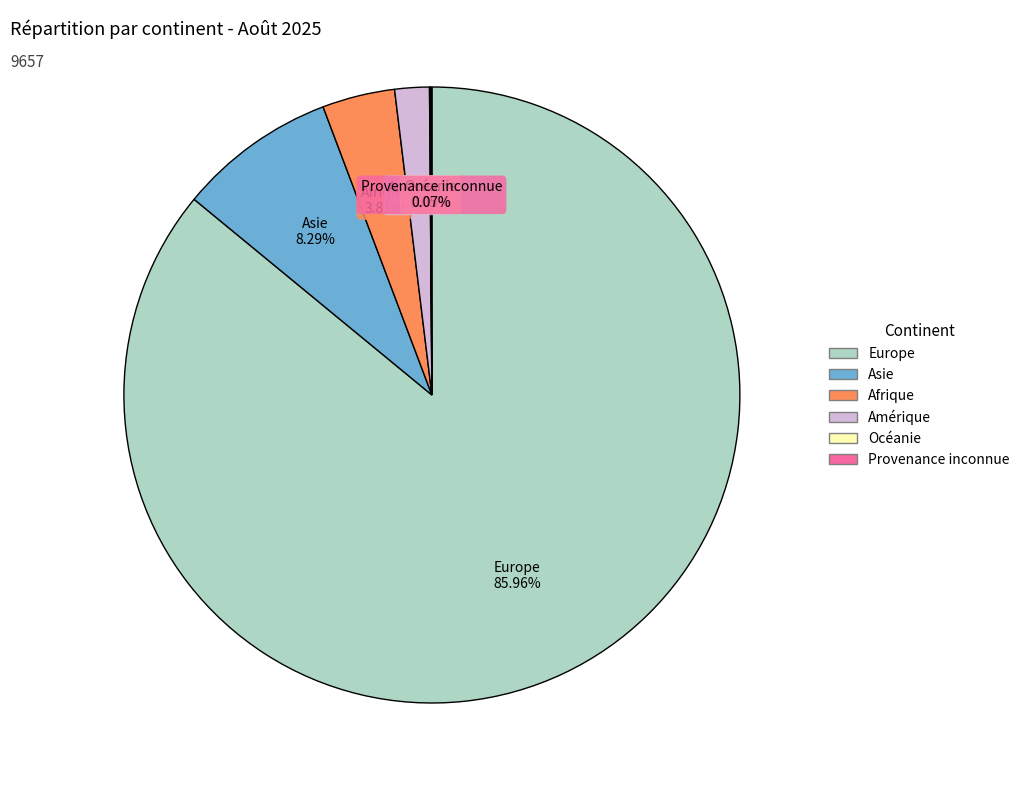

True or false: Afrique accounts for 4% of the total.

True